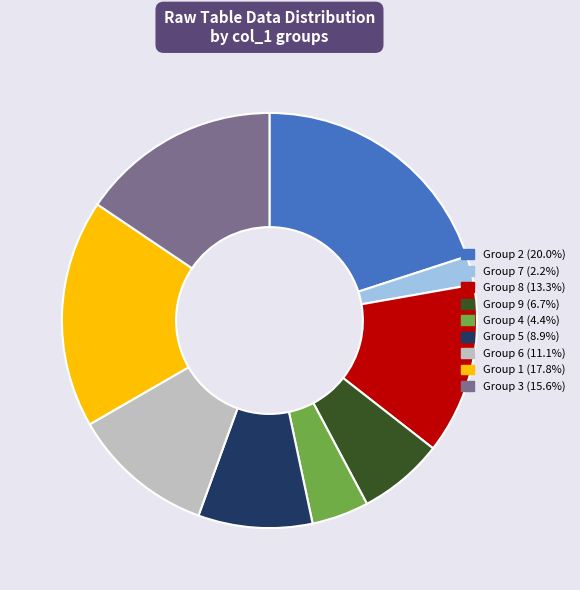

Count the number of slices in the pie.

9